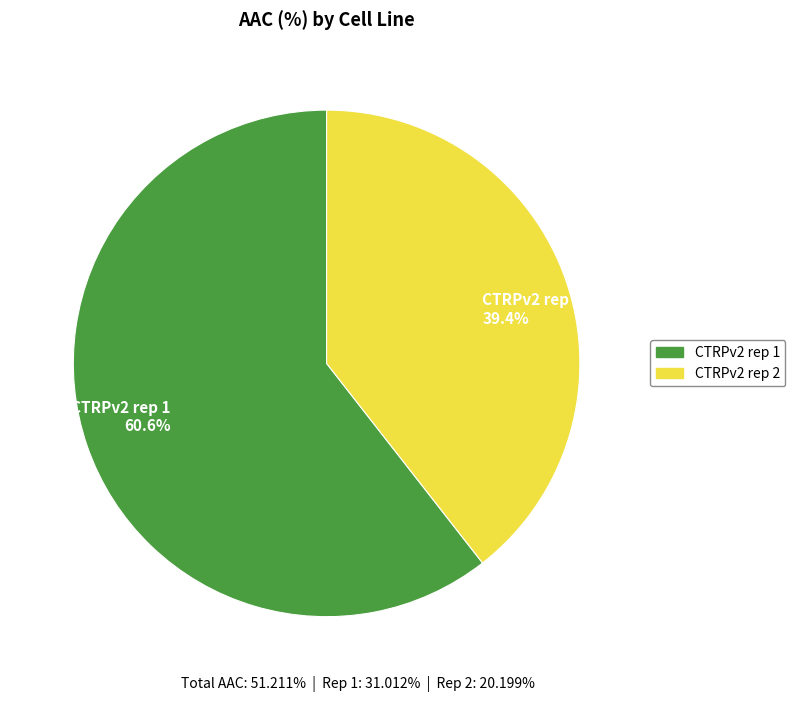

Count the number of slices in the pie.

2